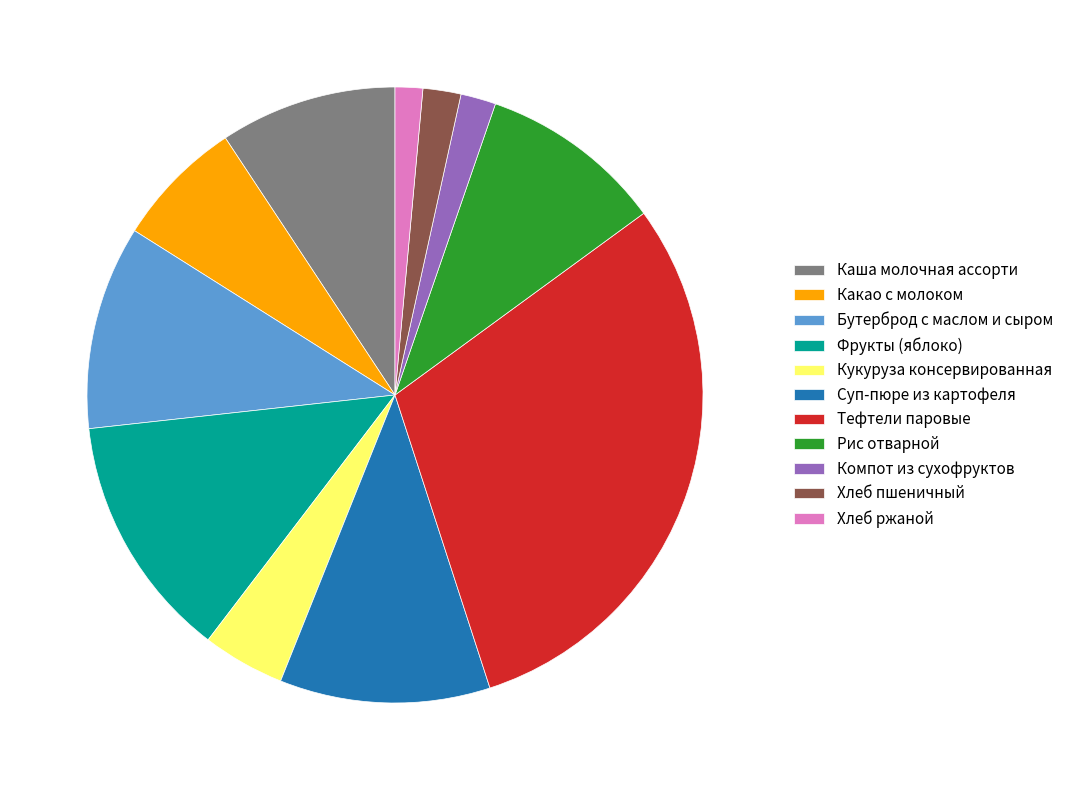

Does Каша молочная ассорти account for over 50% of the chart?

No